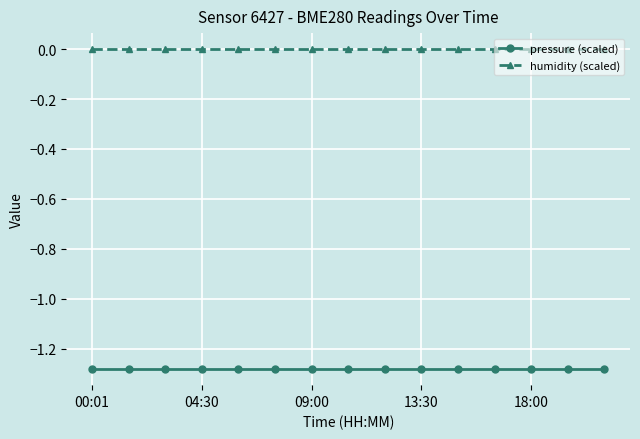

How many lines are shown in the chart?

2